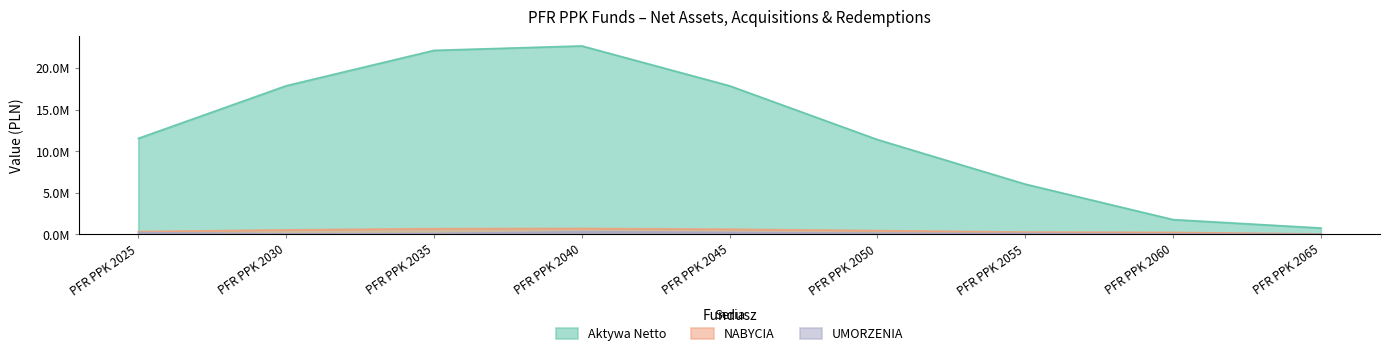

Where is the first local maximum for NABYCIA?

PFR PPK 2040